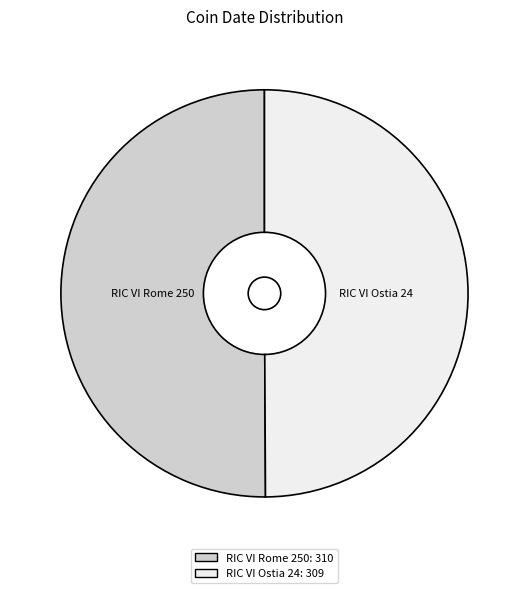

True or false: RIC VI Ostia 24 accounts for 63% of the total.

False